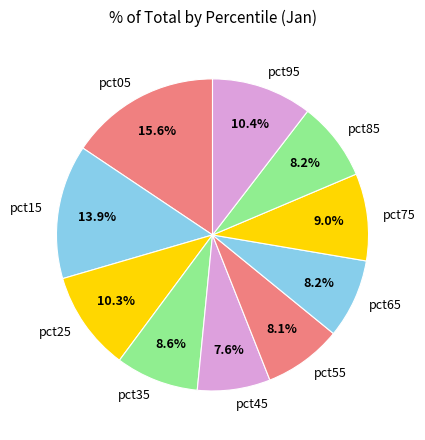

How many slices are in this pie chart?

10